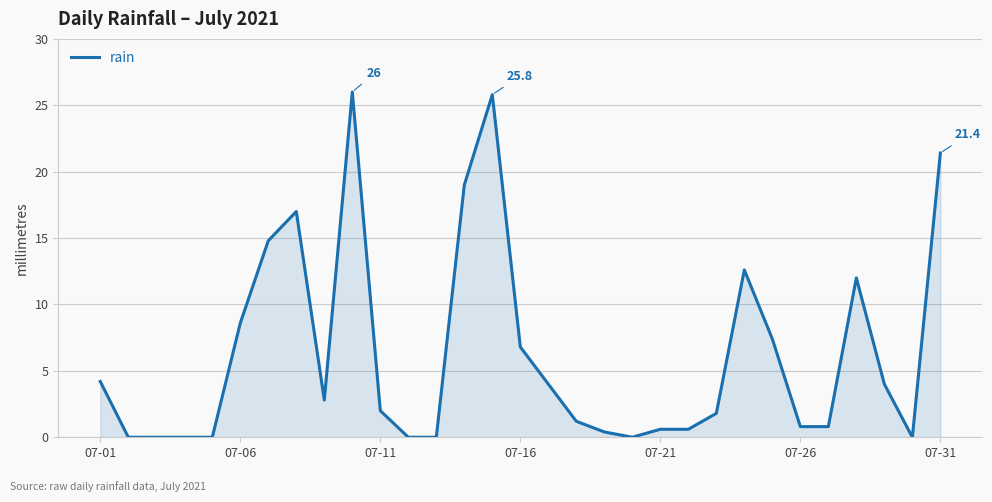

What is the maximum value shown in the chart?

26.0